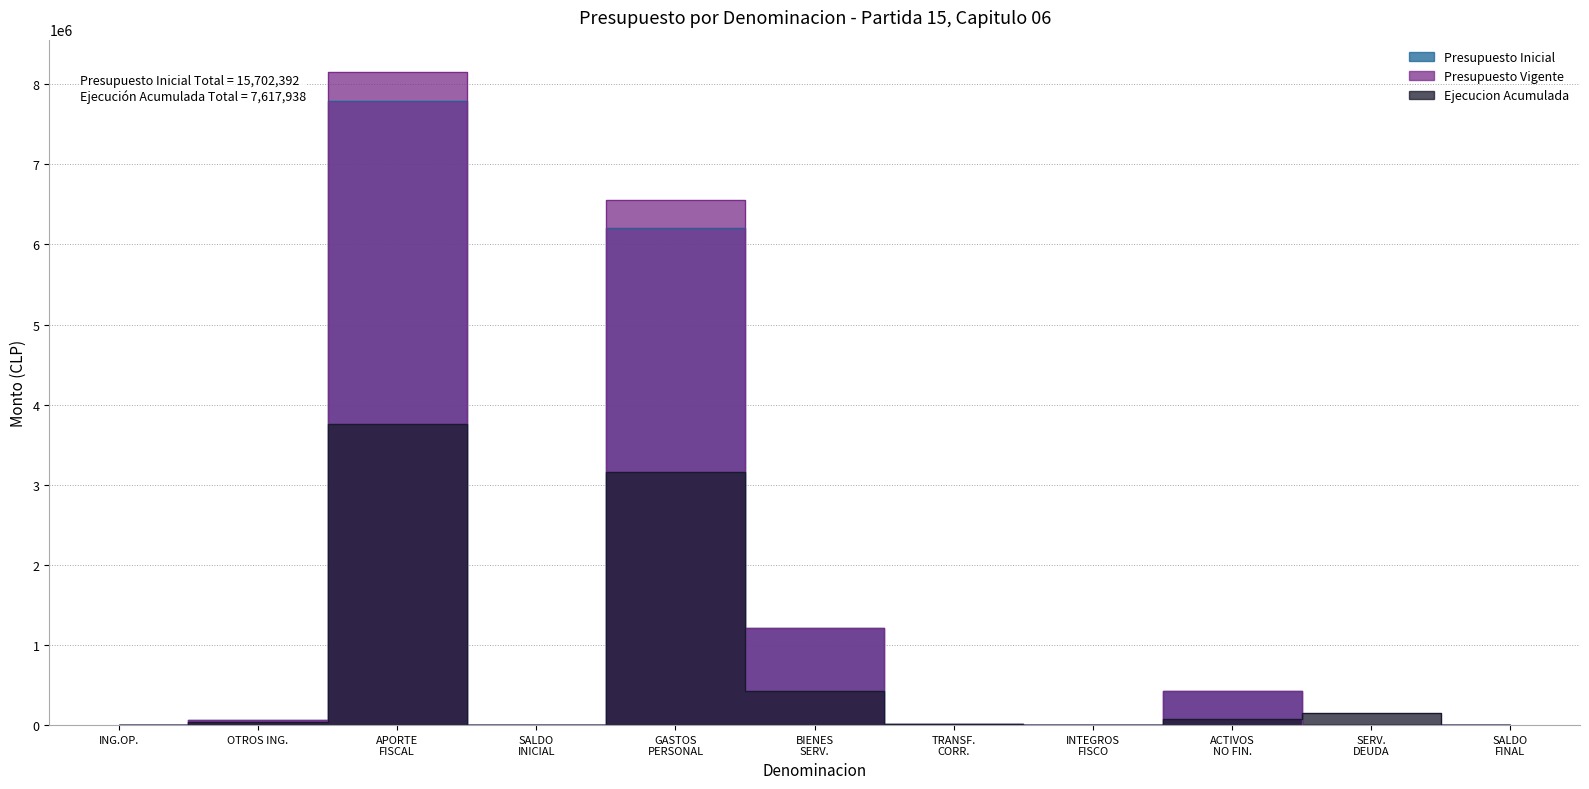

What is the label of the 9th point from the left?

ACTIVOS NO FIN.